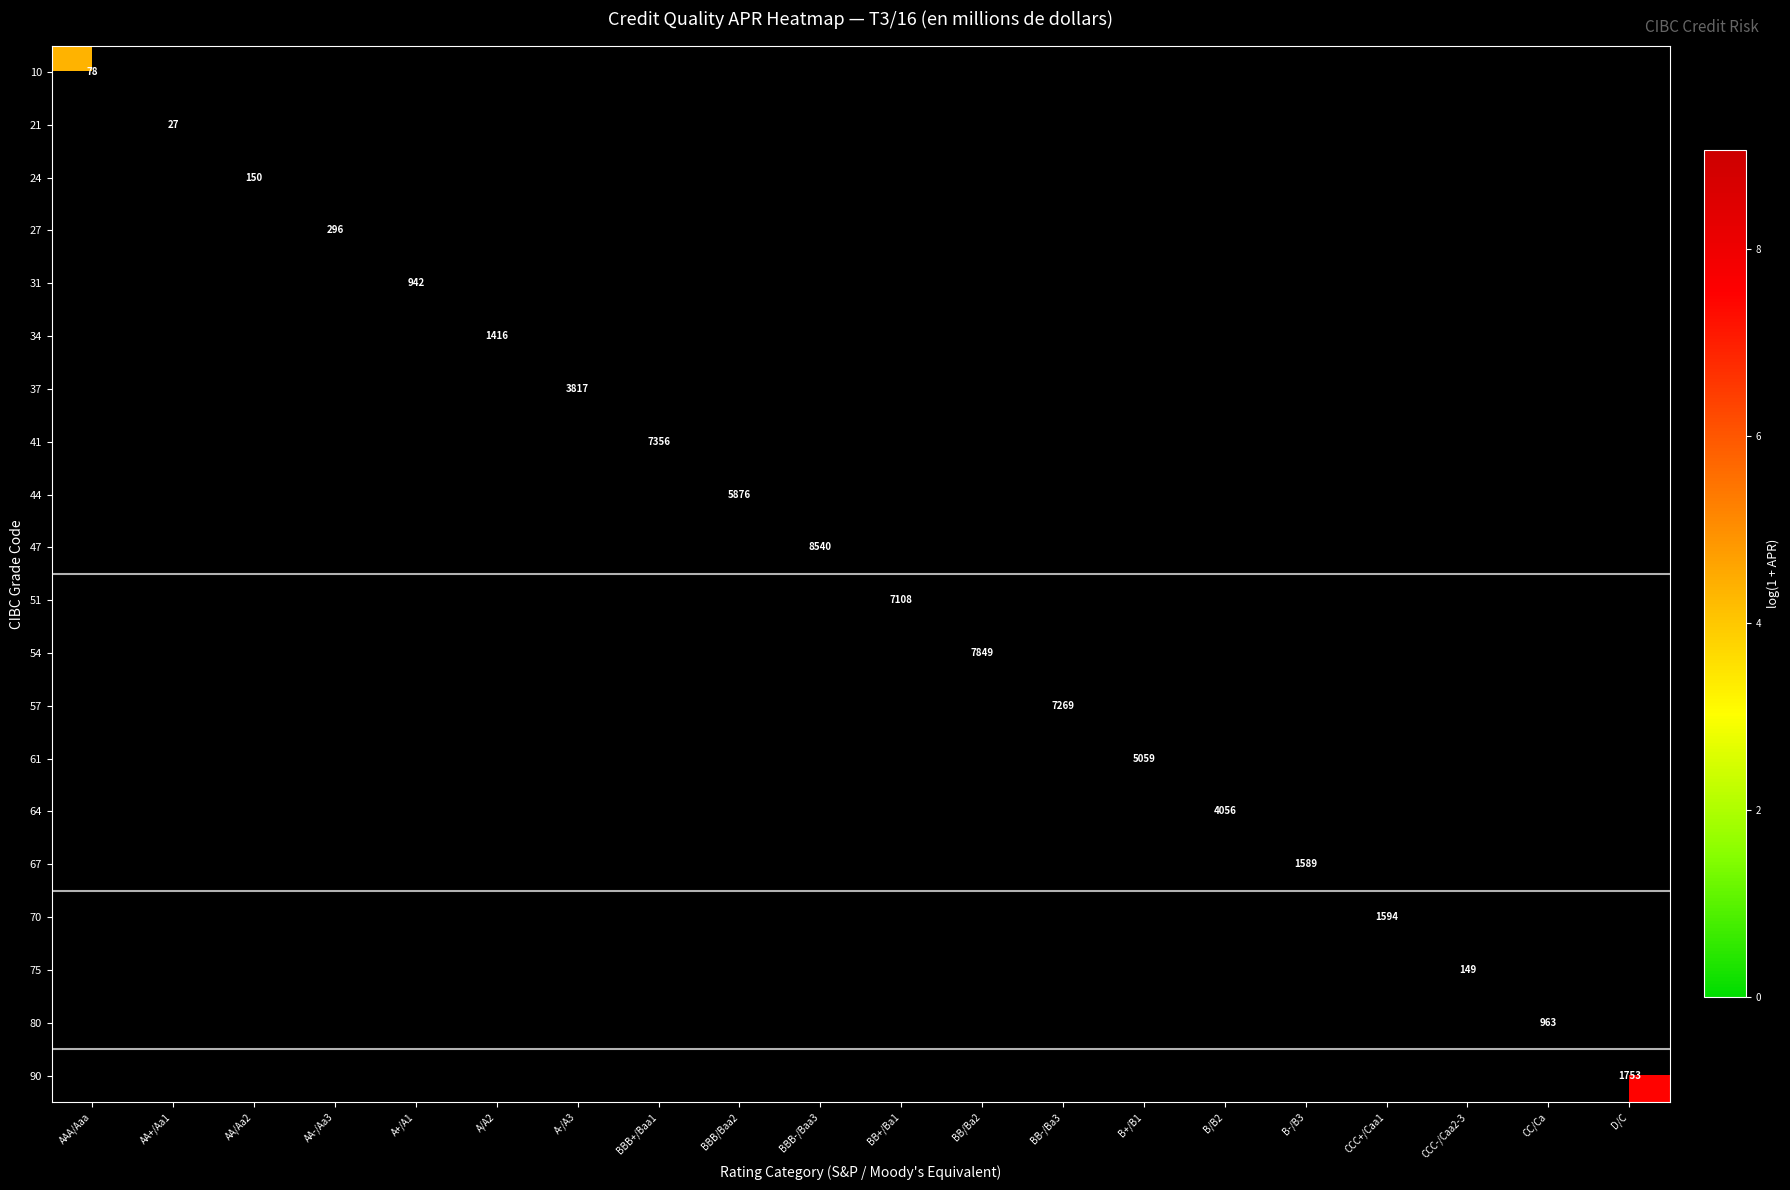

What is the maximum value shown in the chart?

9.1